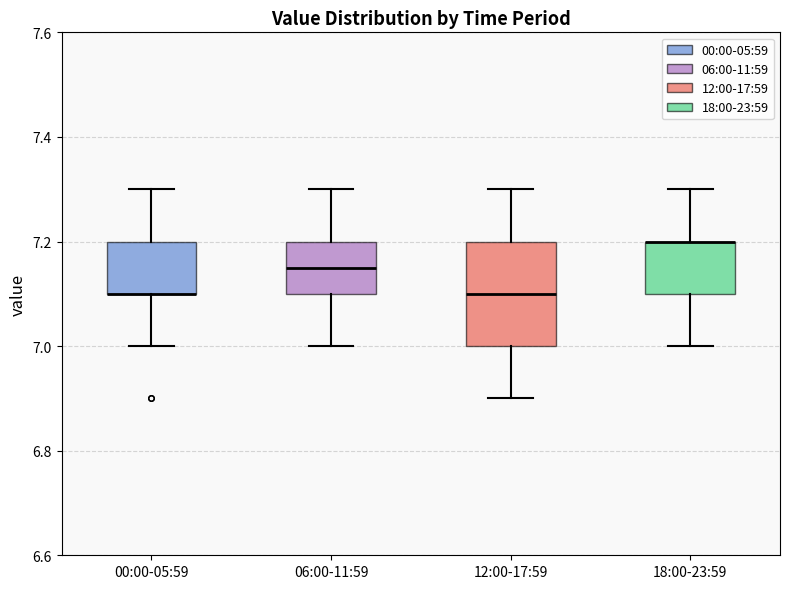

Which box is the tallest, from its lower edge to its upper edge?

12:00-17:59